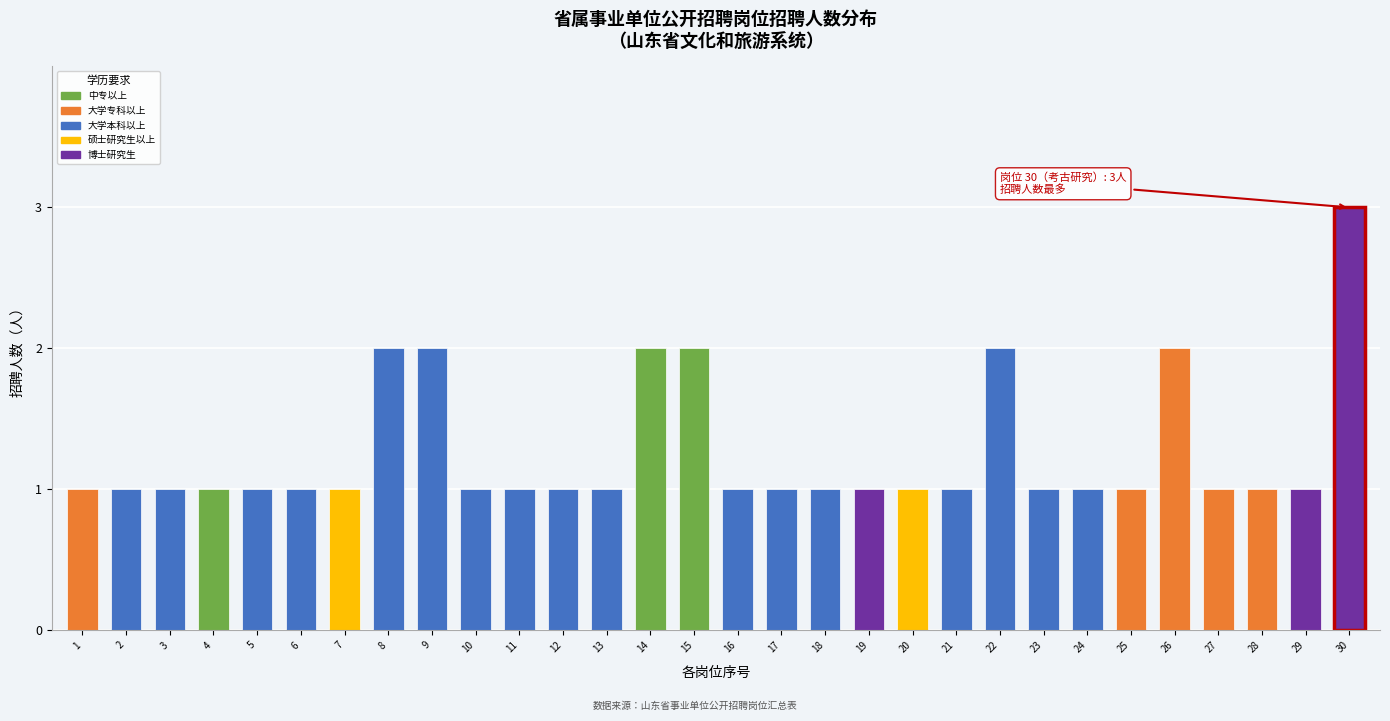

Reading left to right, transcribe all the data shown in this chart.

1=1	2=1	3=1	4=1	5=1	6=1	7=1	8=2	9=2	10=1	11=1	12=1	13=1	14=2	15=2	16=1	17=1	18=1	19=1	20=1	21=1	22=2	23=1	24=1	25=1	26=2	27=1	28=1	29=1	30=3